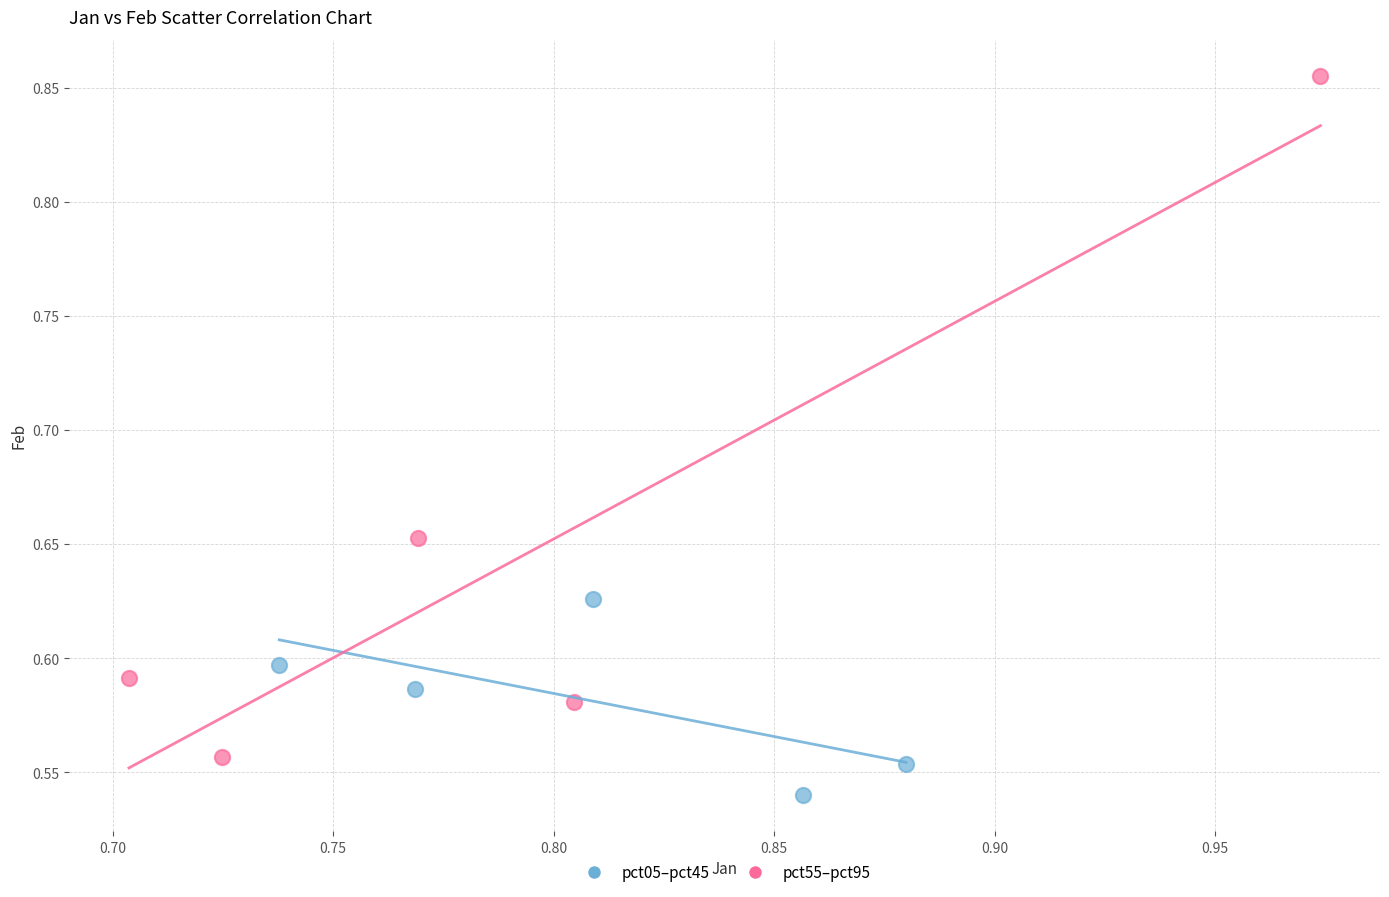

Which series reaches the minimum Y coordinate?

pct05–pct45